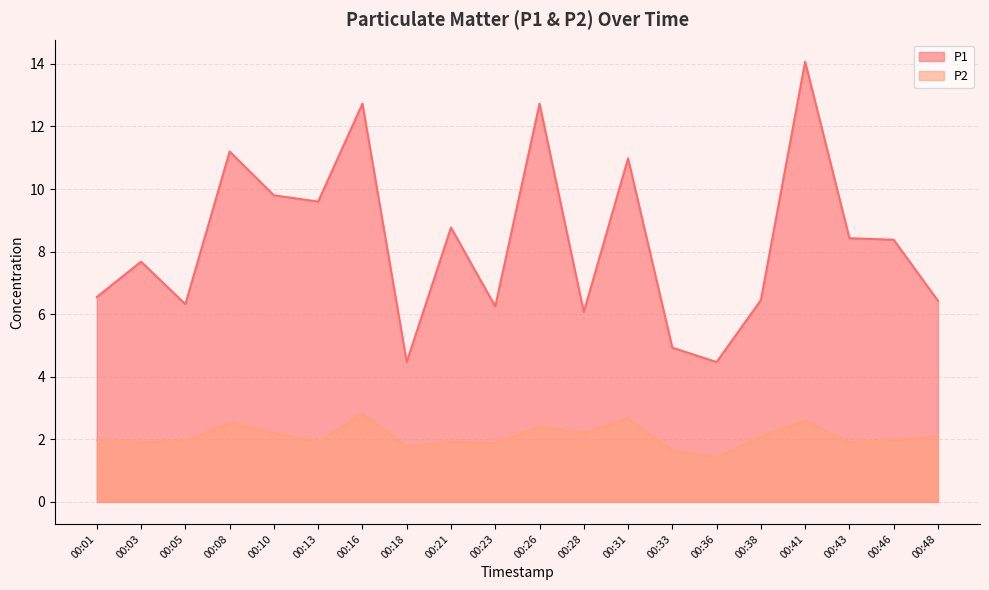

Reading right to left, extract all data points from this chart.

P1: 6.4	8.4	8.4	14.1	6.5	4.5	4.9	11.0	6.1	12.7	6.2	8.8	4.5	12.7	9.6	9.8	11.2	6.3	7.7	6.5
P2: 2.1	2.0	1.9	2.6	2.1	1.4	1.6	2.7	2.2	2.4	1.9	1.9	1.8	2.8	1.9	2.2	2.5	1.9	1.9	2.0